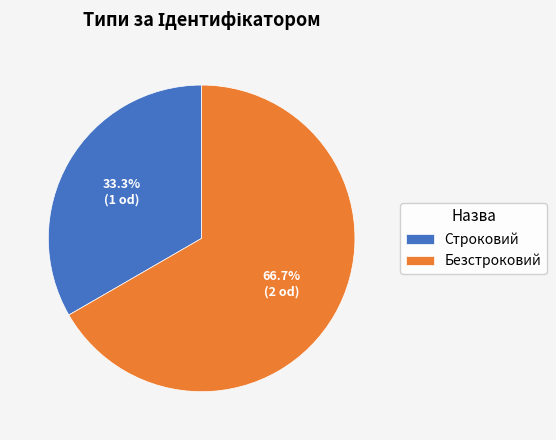

True or false: Безстроковий accounts for 79% of the total.

False